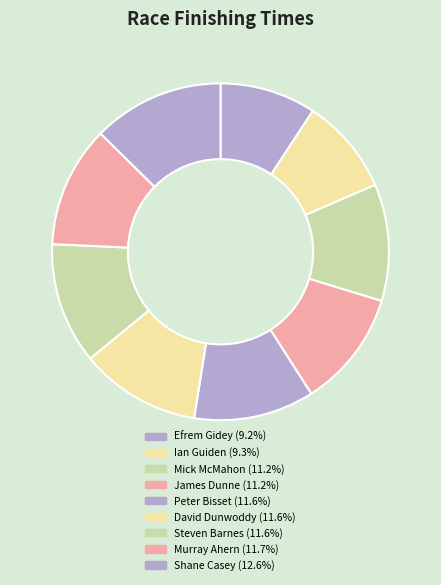

Which category has the smallest portion of the pie?

Efrem Gidey